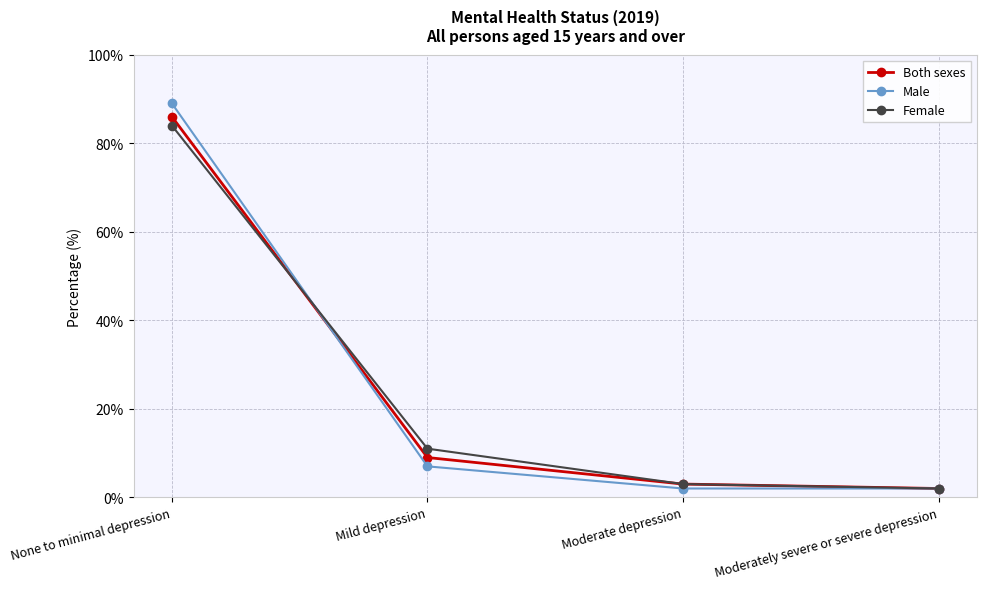

What is the sum of the Both sexes values at Moderate depression and None to minimal depression?

89